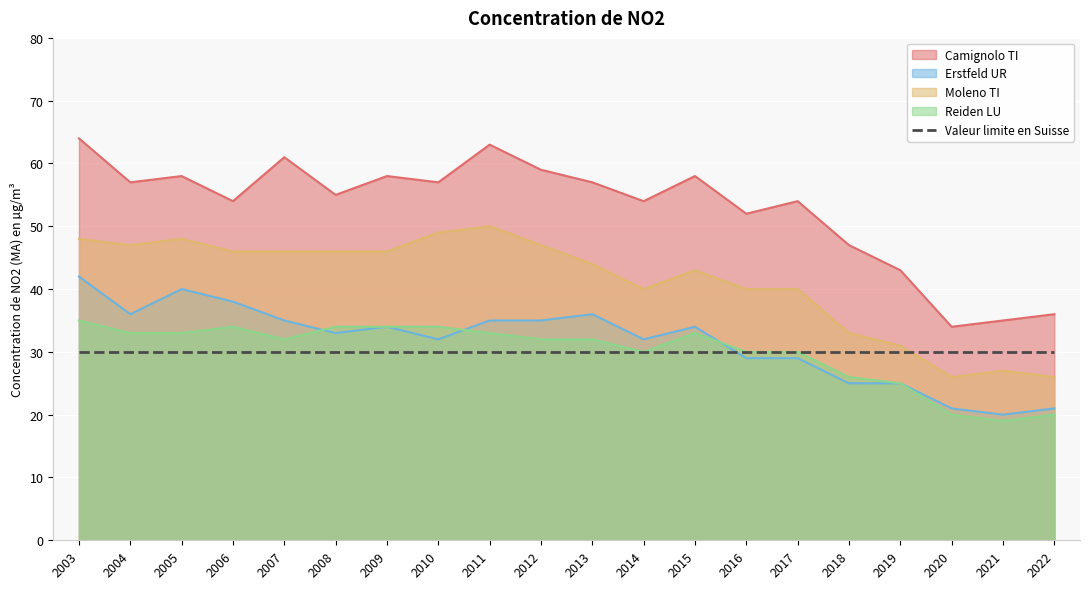

Where does the Erstfeld UR series first go above 34?

2003